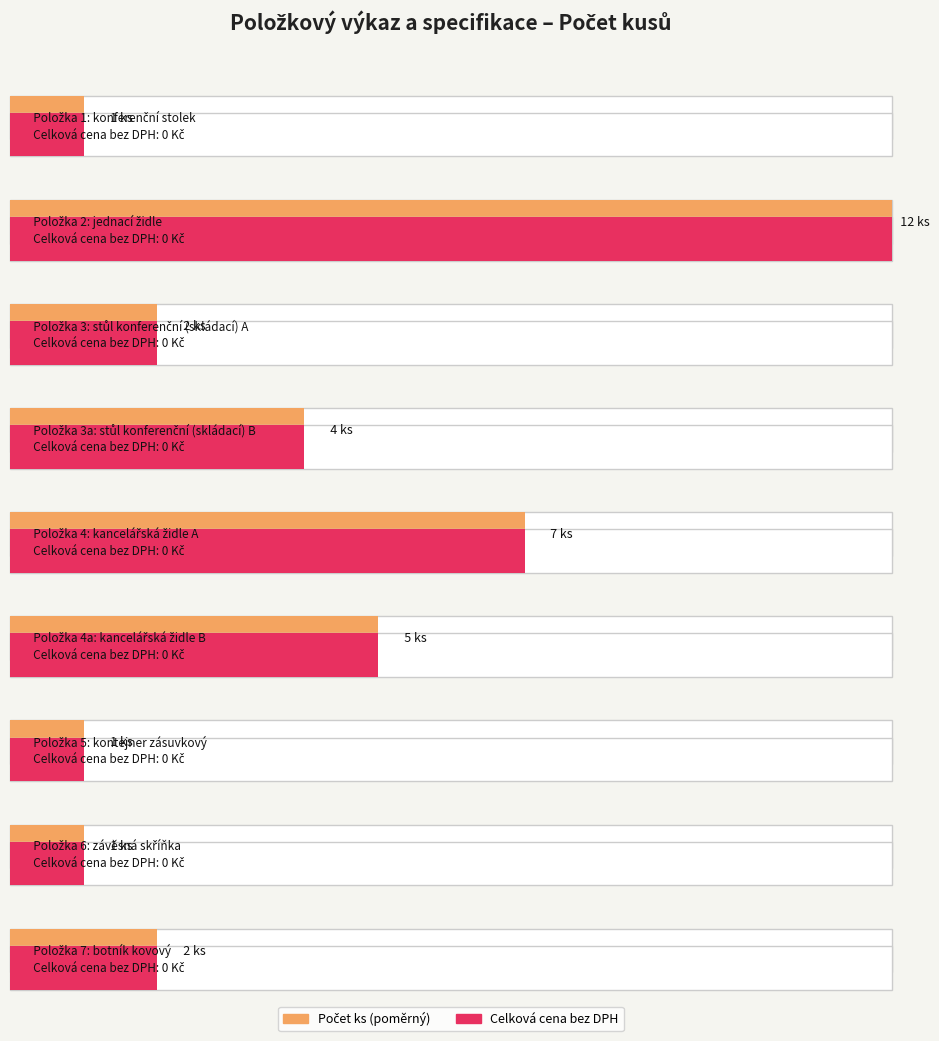

Reading left to right, what are all the values shown in this chart?

1=1	2=12	3=2	3a=4	4=7	4a=5	5=1	6=1	7=2